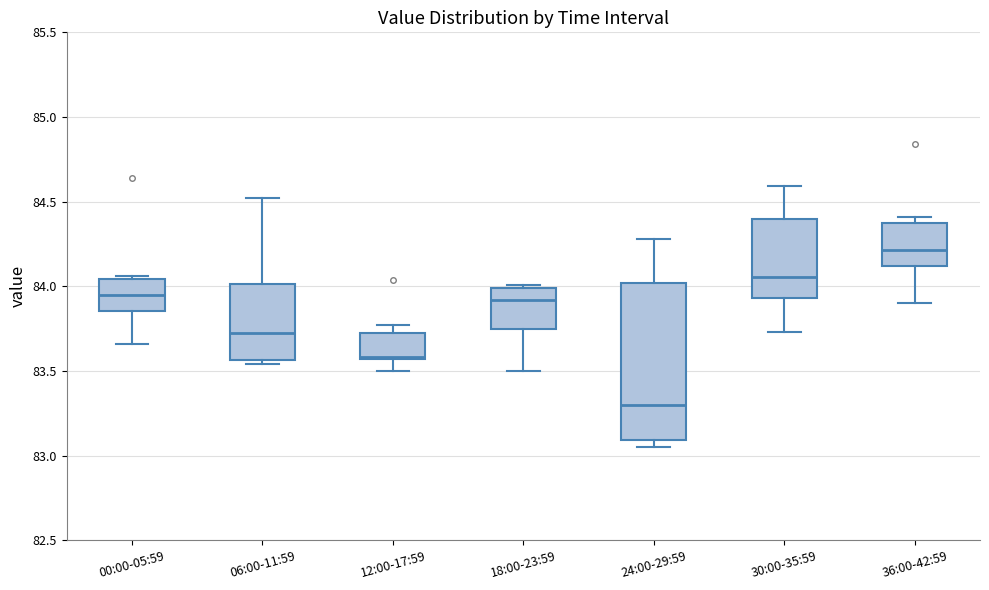

Which box has the lowest median line?

24:00-29:59